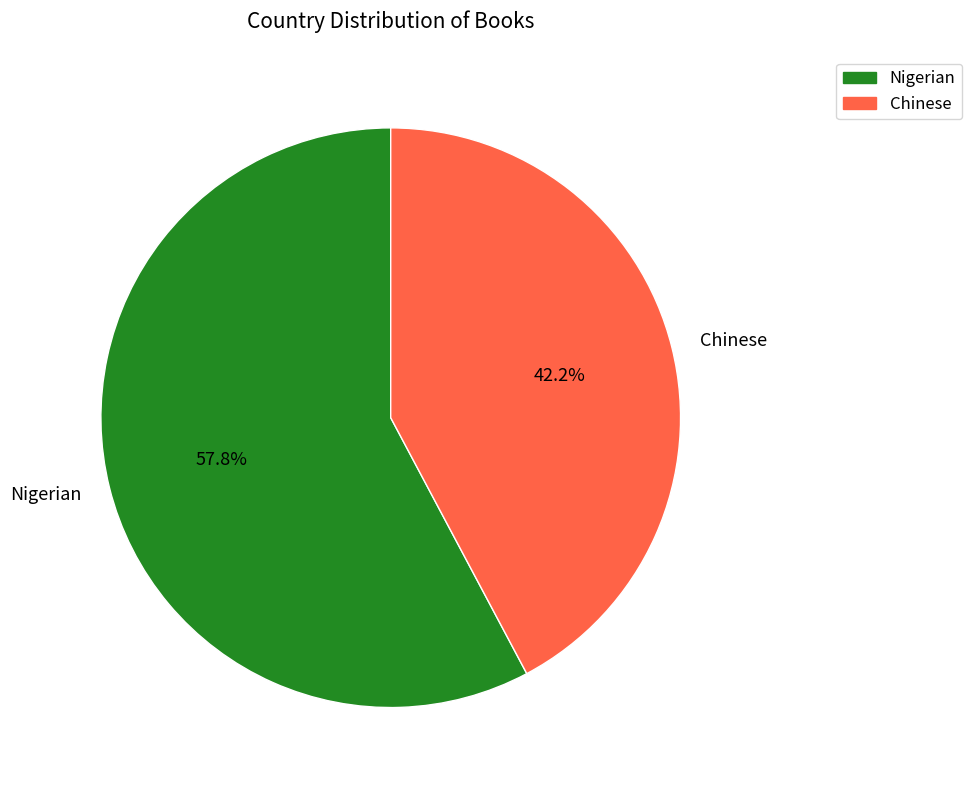

True or false: Chinese accounts for 42% of the total.

True